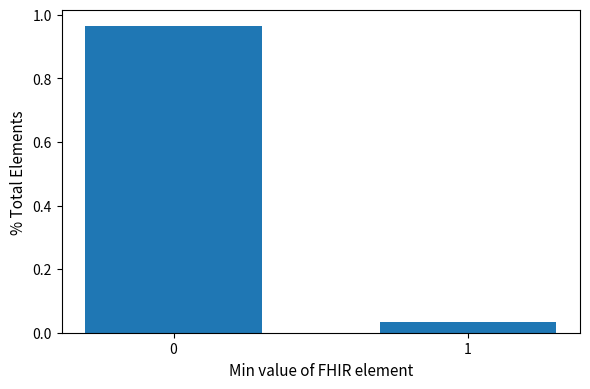

What is the average value?

0.5